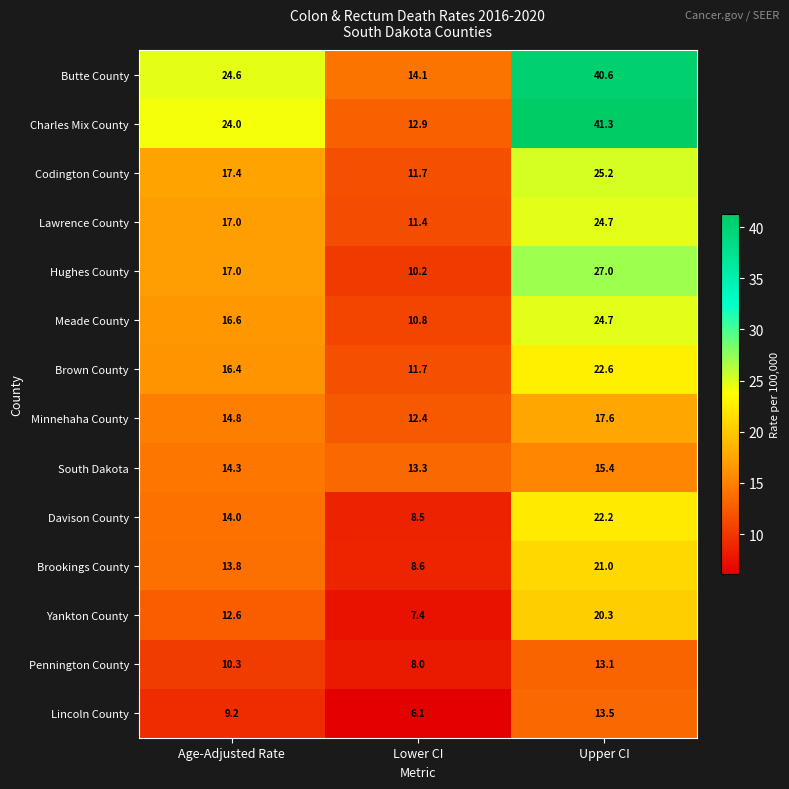

Is it true that South Dakota equals 13.3 at Lower CI?

True